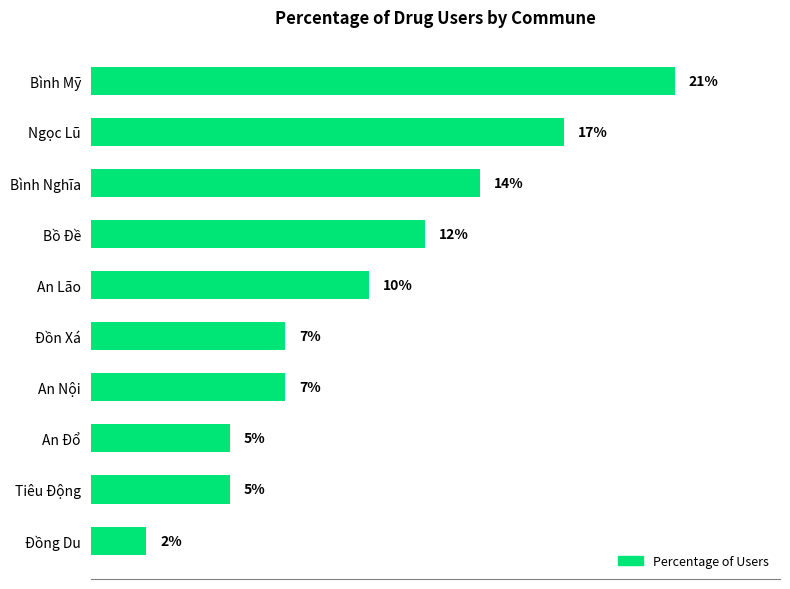

At which category does the chart reach its peak across all series?

Bình Mỹ